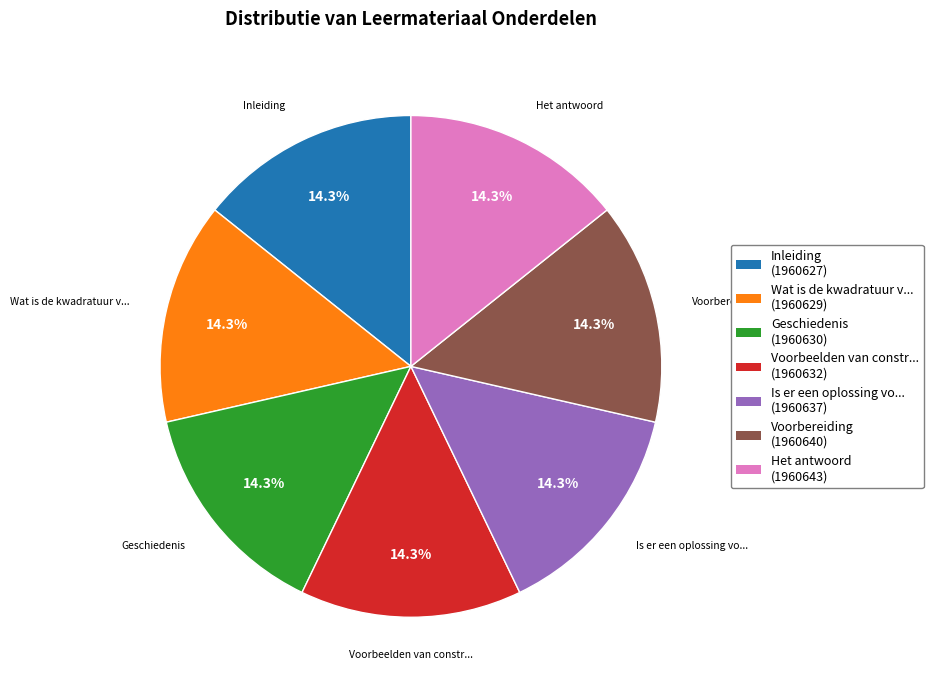

Approximately how many times larger is the value at Voorbereiding compared to Wat is de kwadratuur v...?

1.0